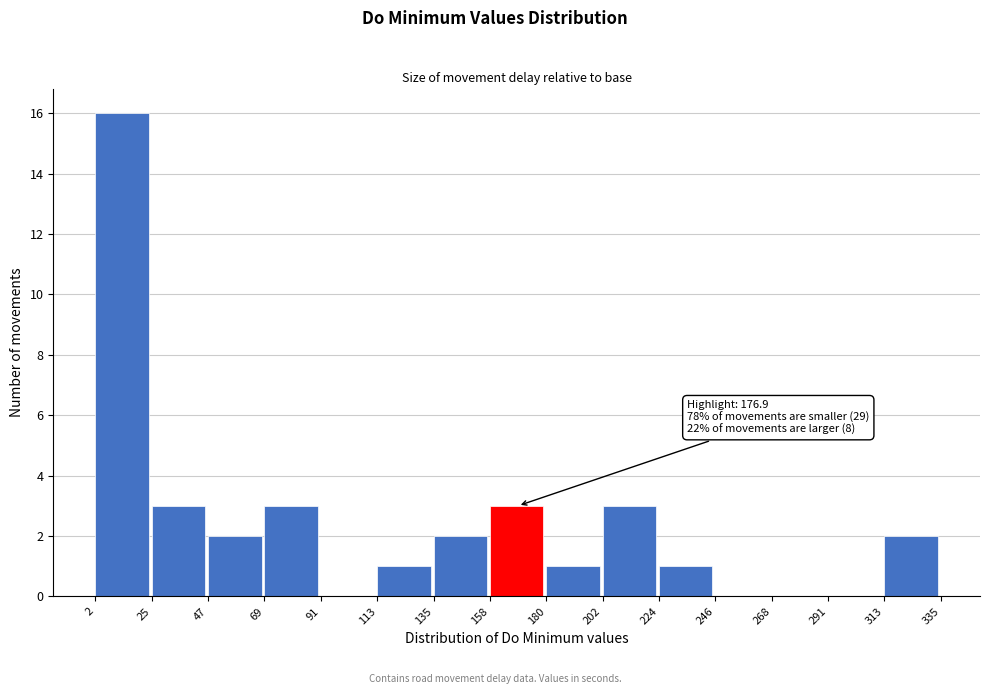

Which range on the x-axis has the tallest bar?

2 to 25